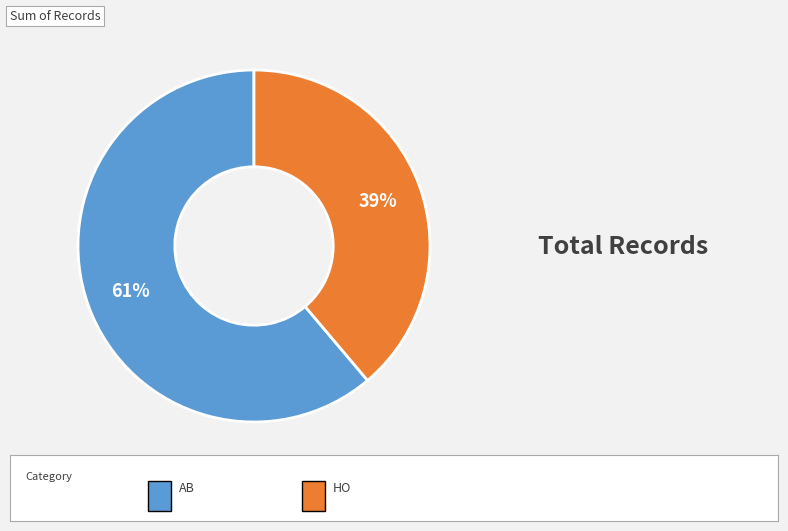

To the nearest percent, what is the average slice percentage?

50%